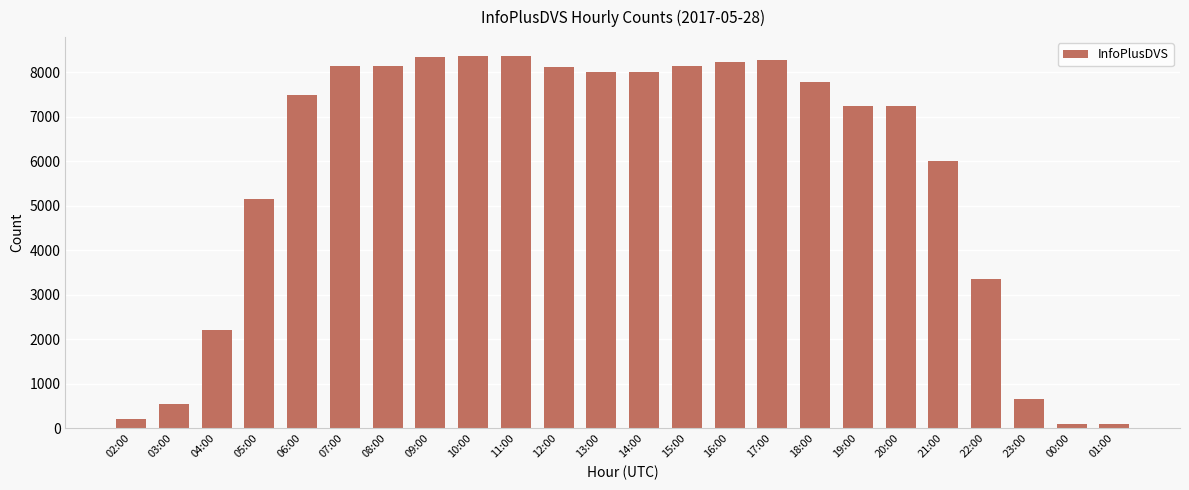

Which has a higher value, 12:00 or 09:00?

09:00